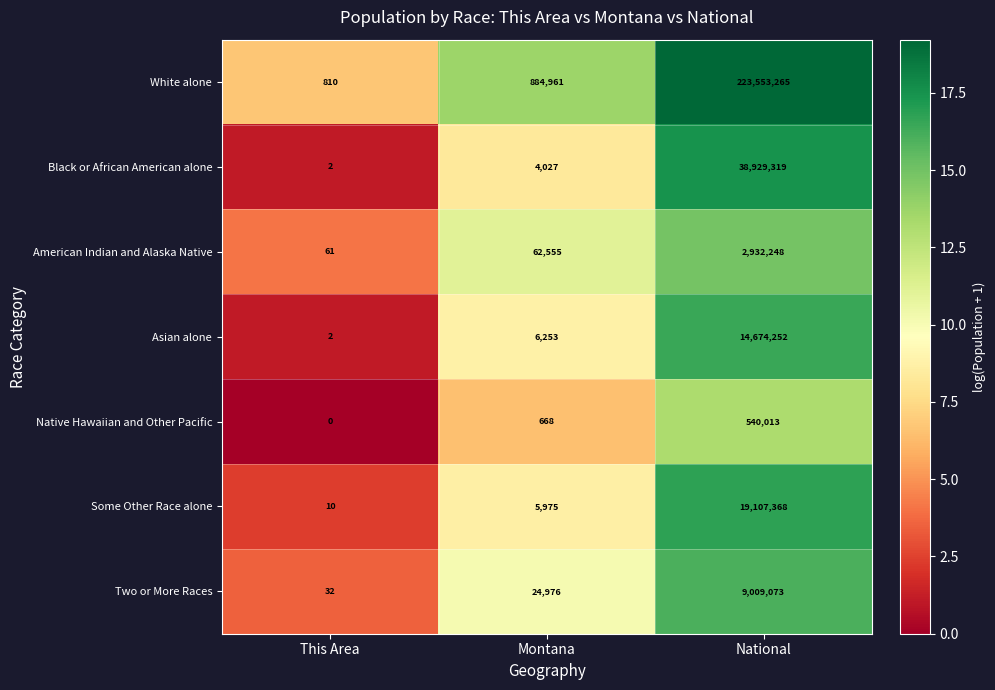

How many data points in Two or More Races are less than 24976?

1